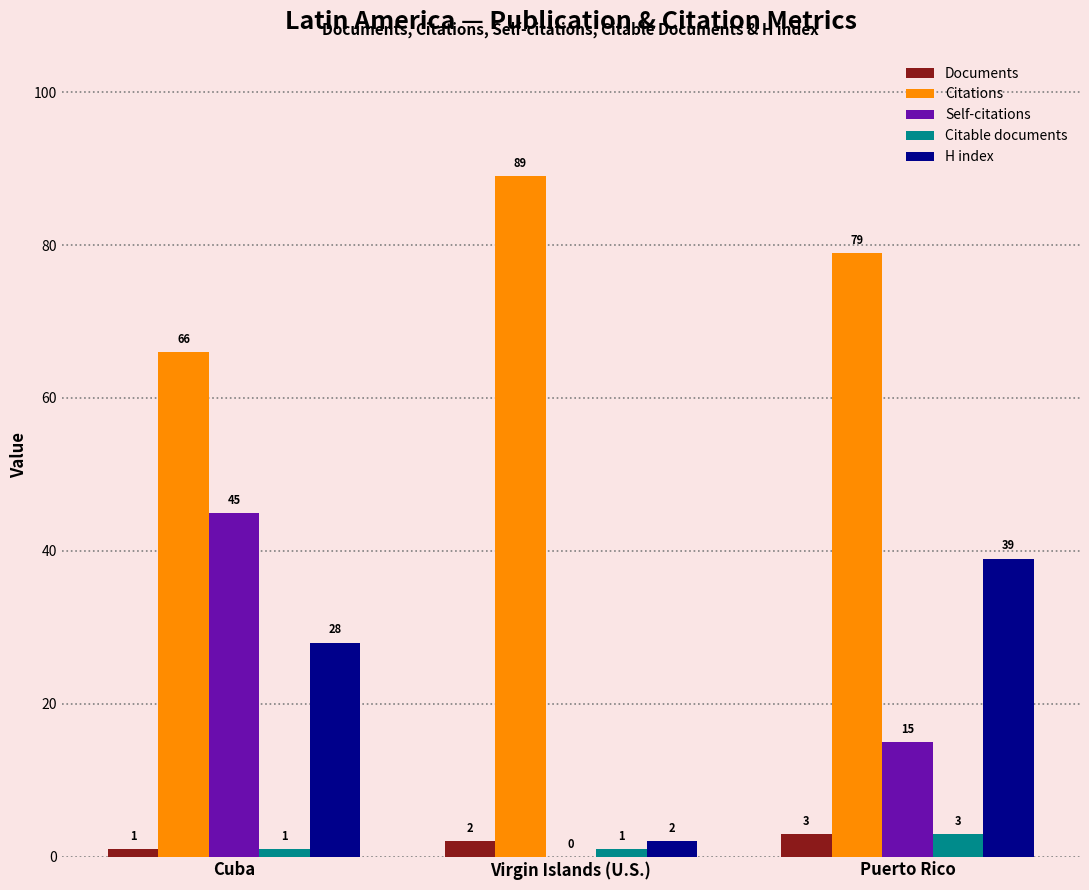

How many Documents values are between 1 and 3?

3